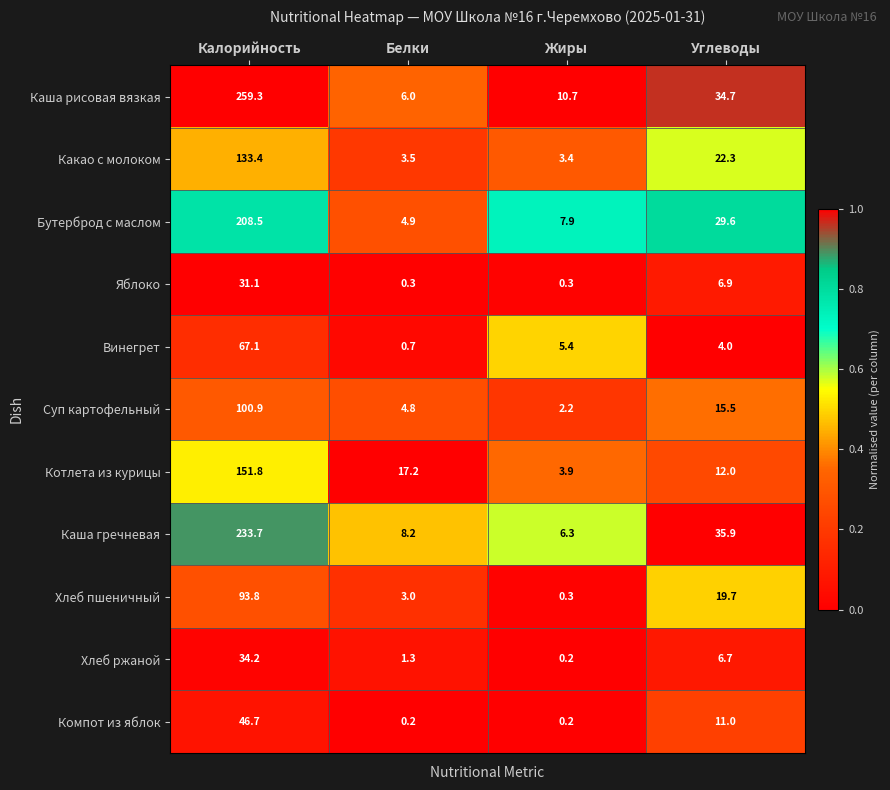

At which category does the chart reach its peak across all series?

Калорийность